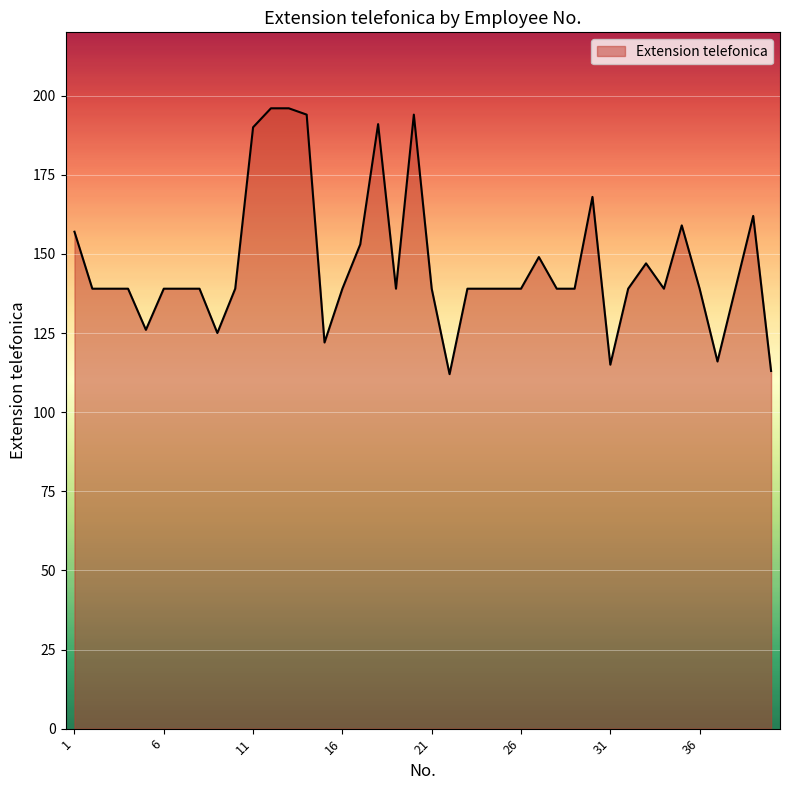

What is the sum of all values?

5865